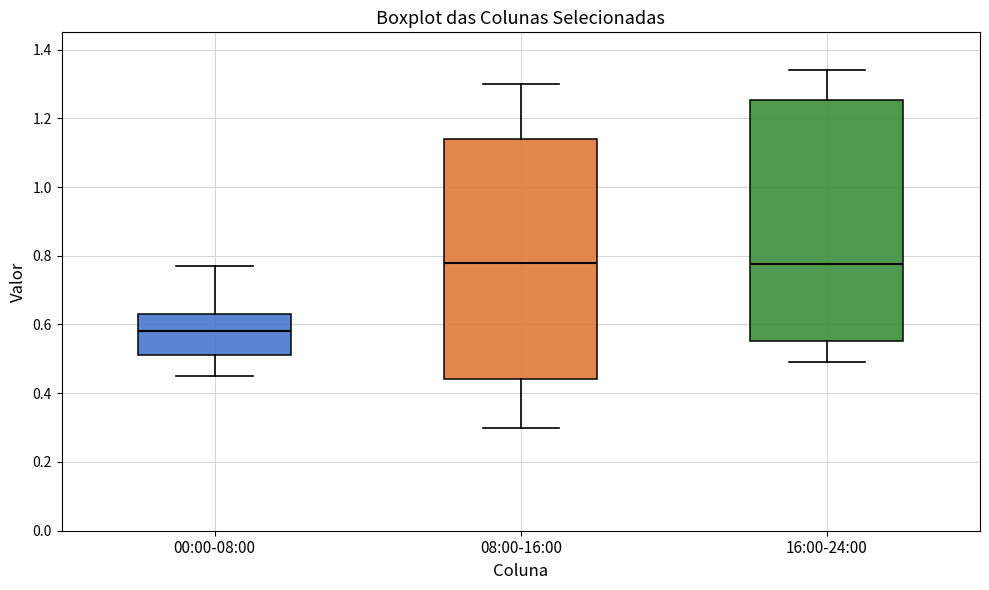

Reading left to right, transcribe this box plot: for each box, give where its median line is, the range the box spans, and where its two whiskers end, as read against the y-axis. The values are not printed on the chart, so give them approximately, as read against the axis.

00:00-08:00: median 0.58, box 0.52 to 0.64, whiskers 0.46 to 0.78
08:00-16:00: median 0.78, box 0.44 to 1.14, whiskers 0.30 to 1.30
16:00-24:00: median 0.78, box 0.56 to 1.26, whiskers 0.50 to 1.34